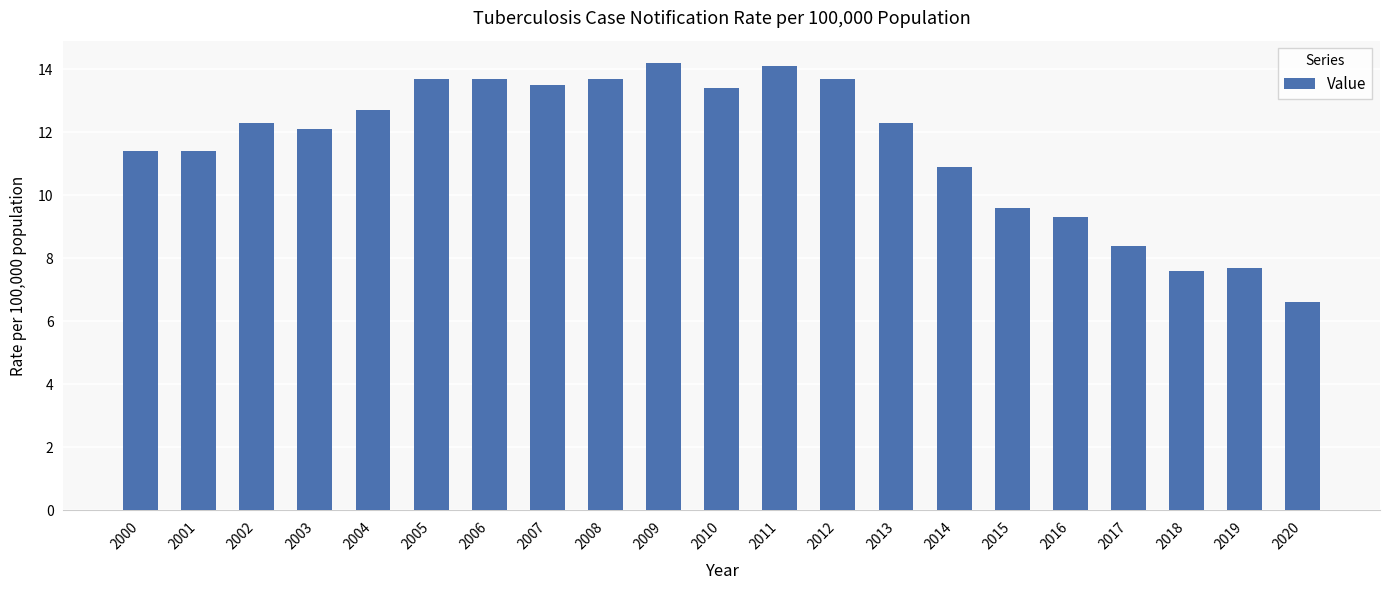

Approximately how many times larger is the value at 2003 compared to 2000?

1.1